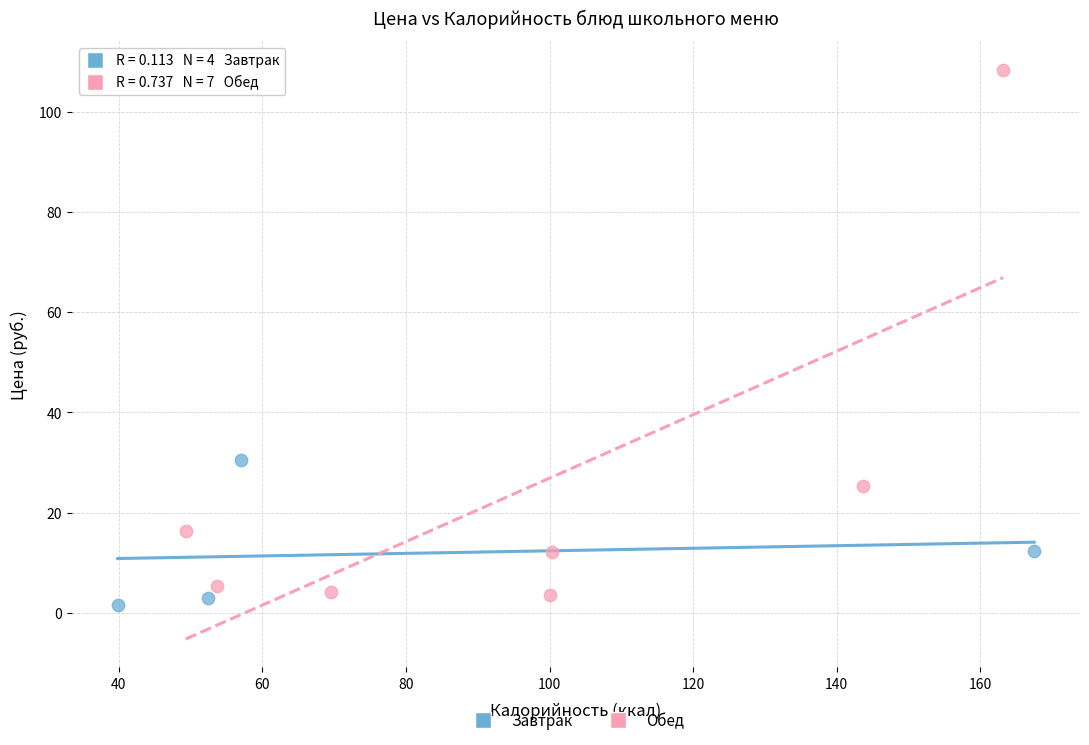

Which series reaches the maximum Y coordinate?

Обед